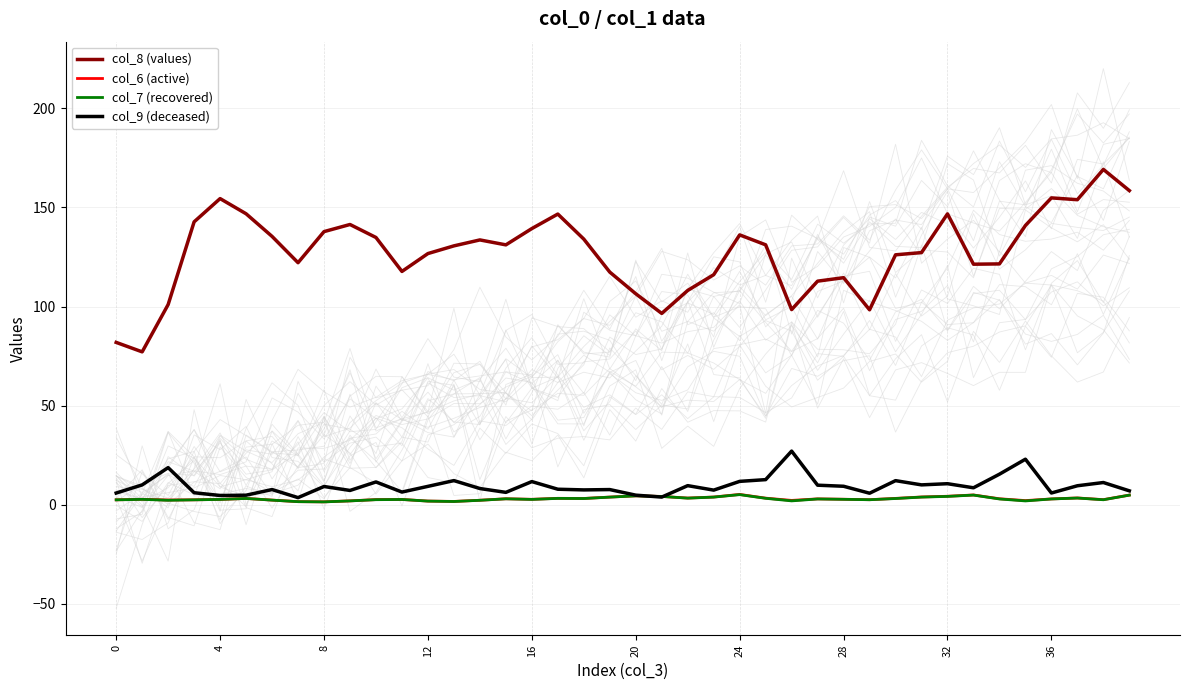

True or false: col_9 (deceased) and col_8 (values) cross at least once.

False